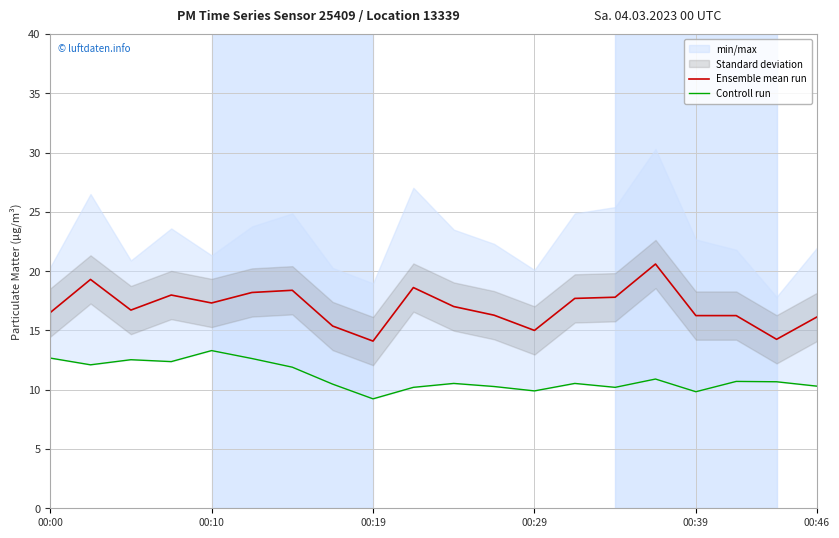

True or false: Ensemble mean run and Controll run cross at least once.

False